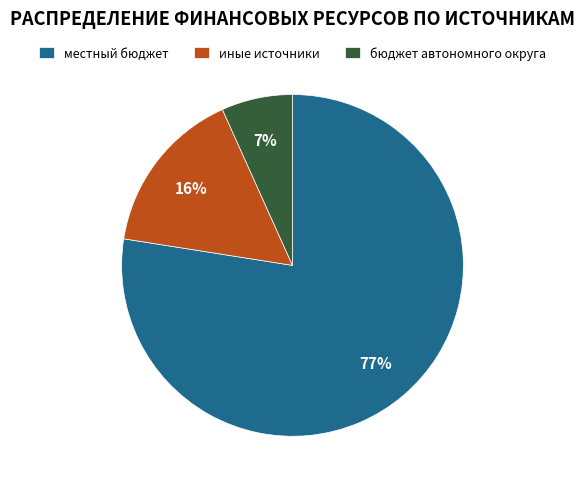

To the nearest percent, what is the combined percentage of местный бюджет and бюджет автономного округа?

84%